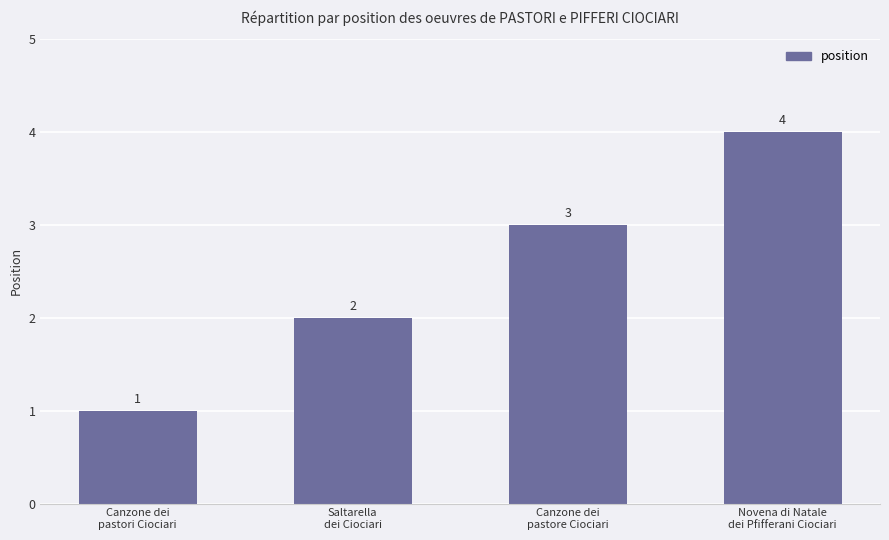

Reading left to right, list all the values displayed in this chart.

1	2	3	4